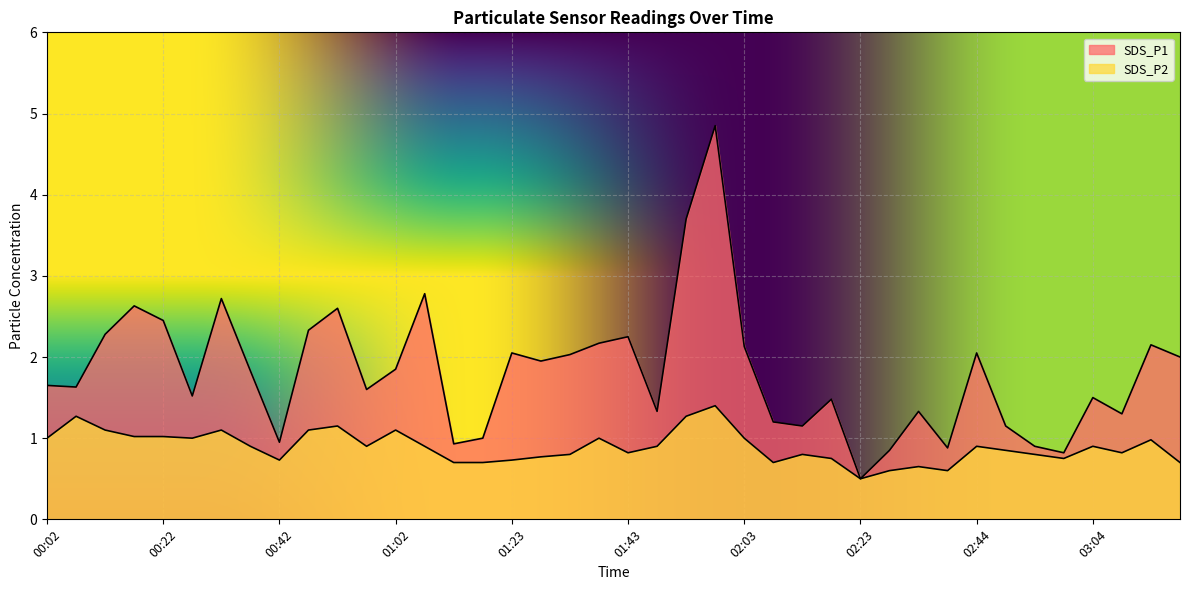

At which category is the sum across all series the highest?

01:58